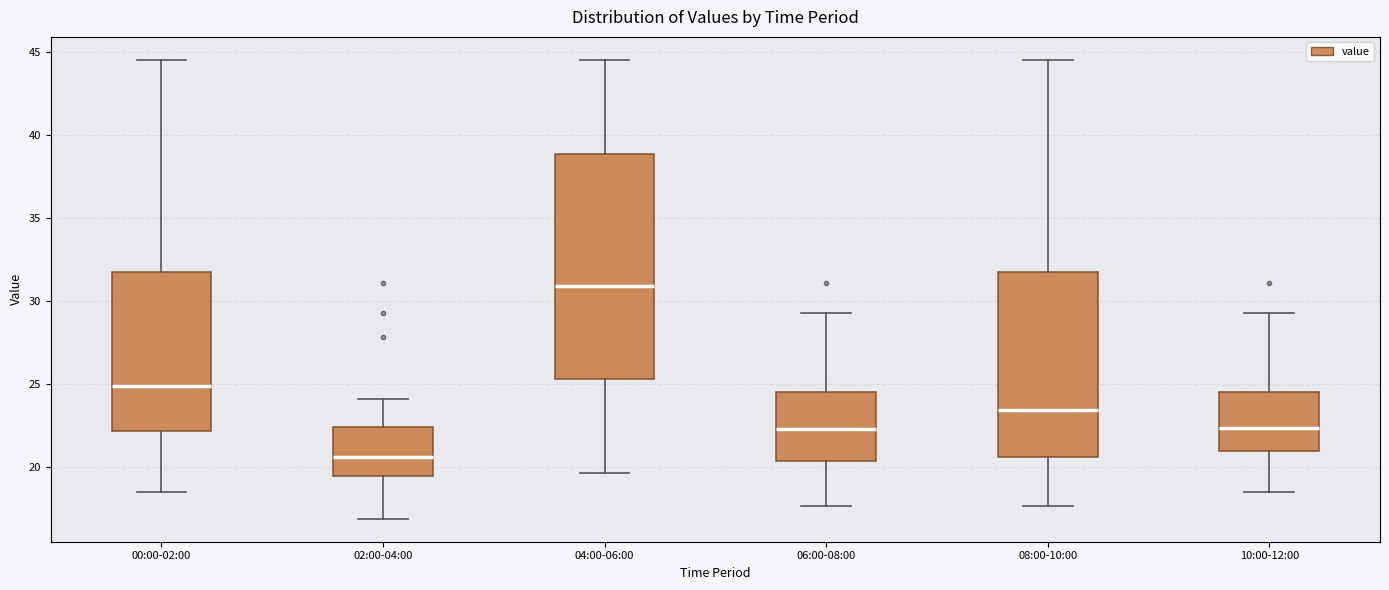

Which box has the highest median line?

04:00-06:00